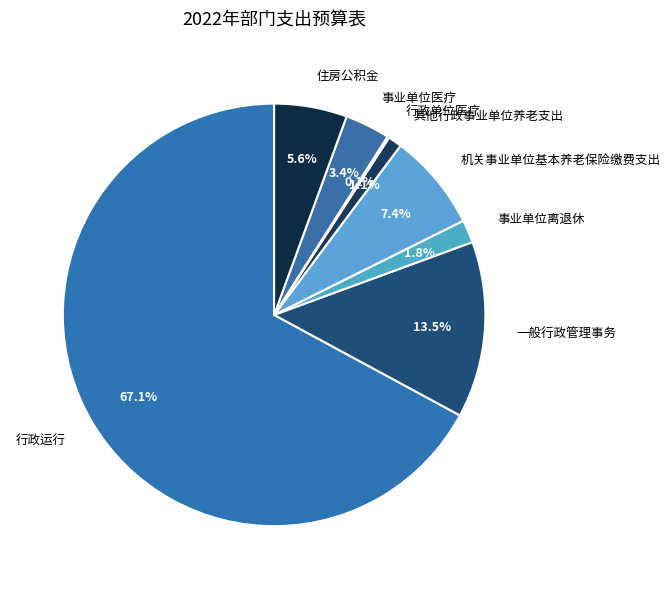

Does 事业单位离退休 represent more than half of the total?

No